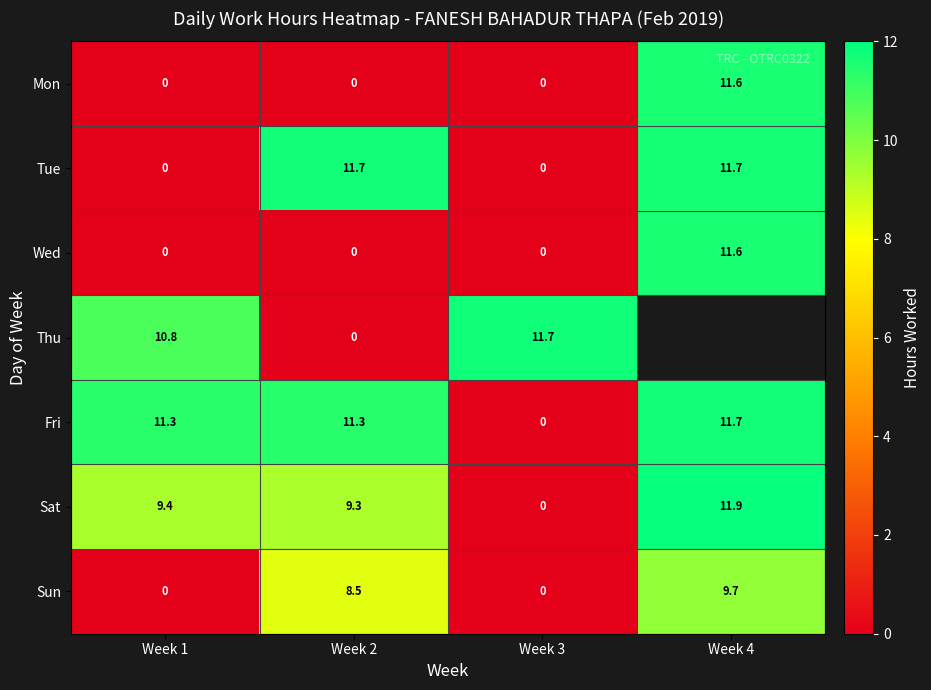

The Tue series shows 11.7 at Week 4. True or false?

True